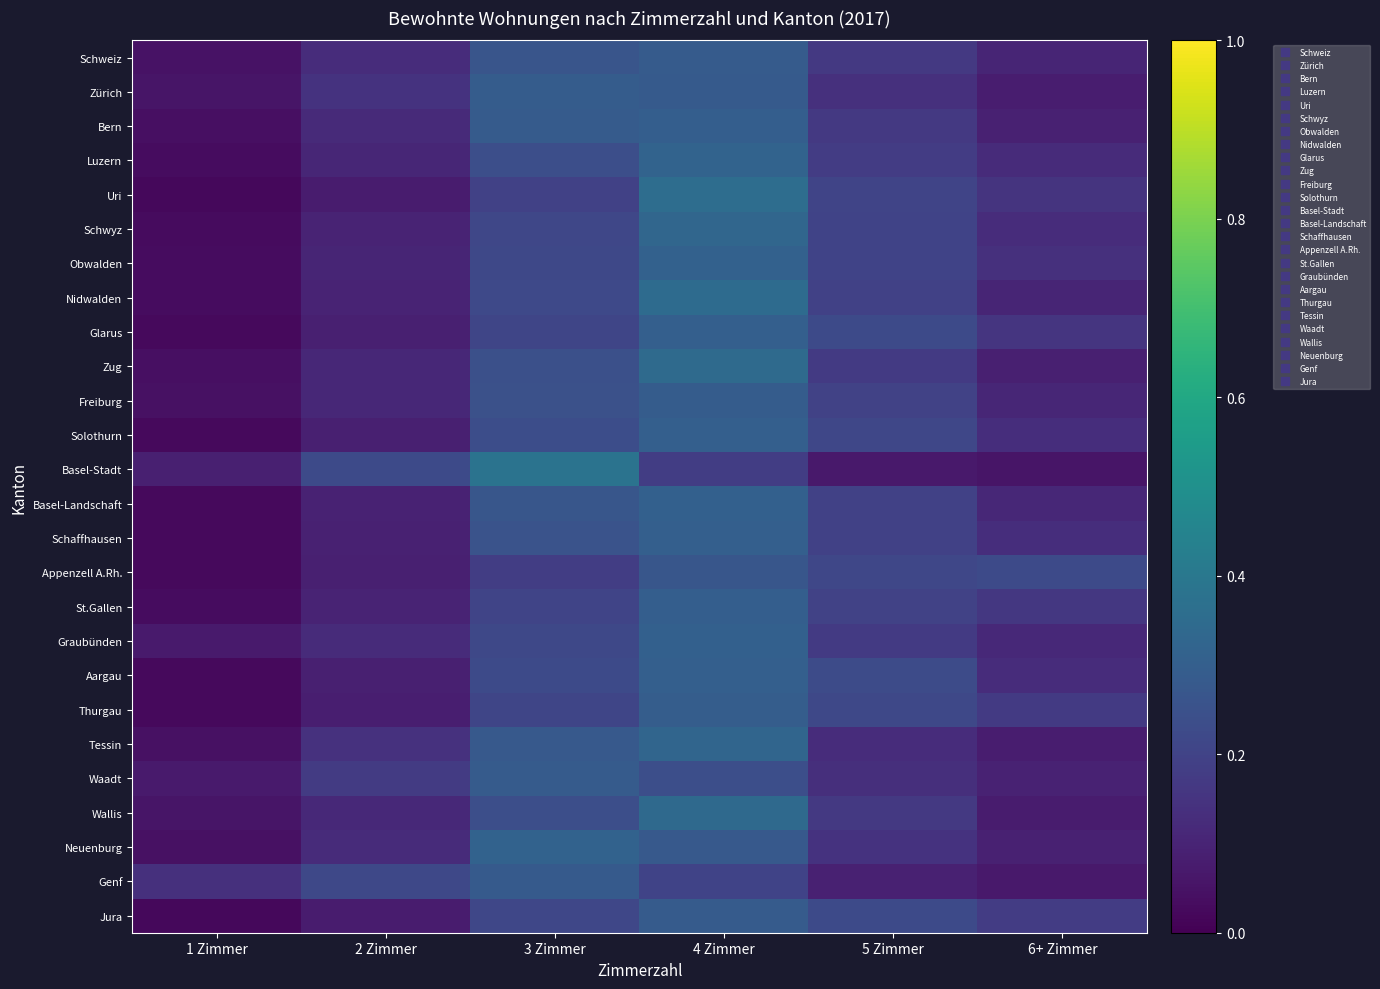

What is the greatest value displayed?

0.4